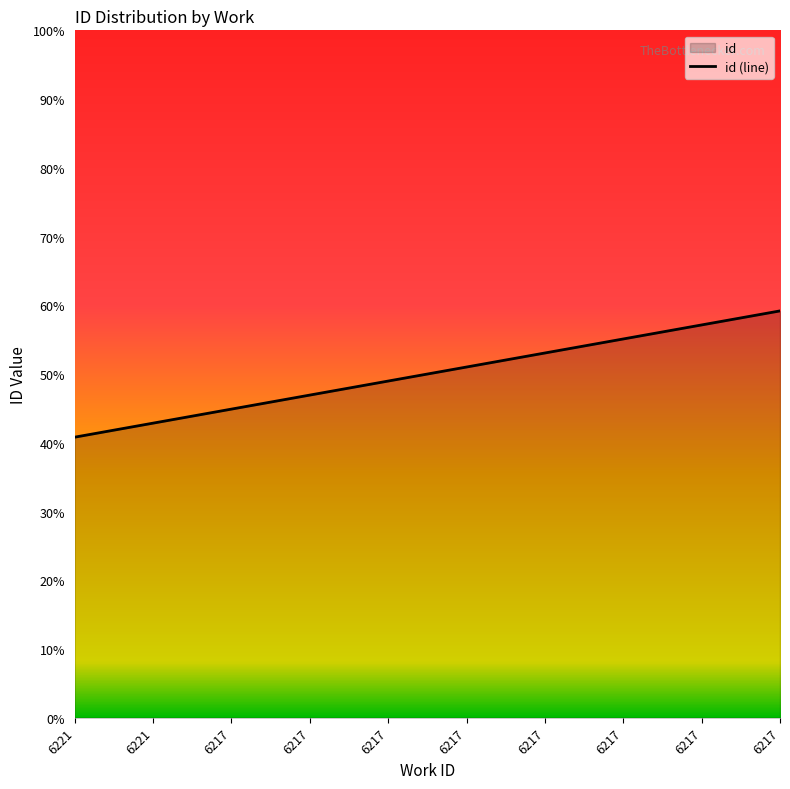

What is the difference between the values at 6217 and 6221?

9